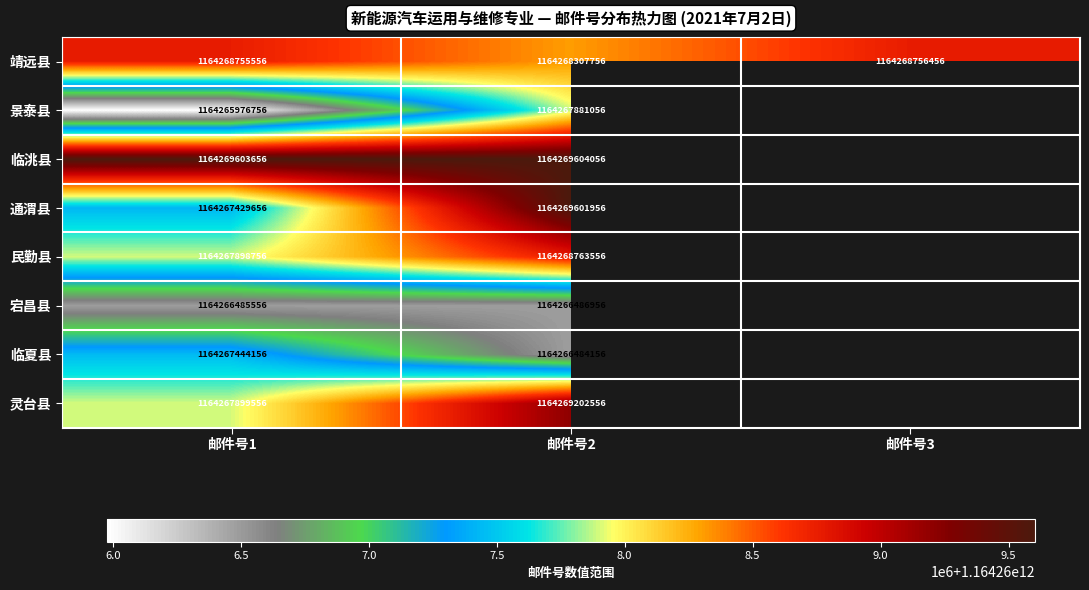

How many data points in 靖远县 are less than 1164268755556?

1